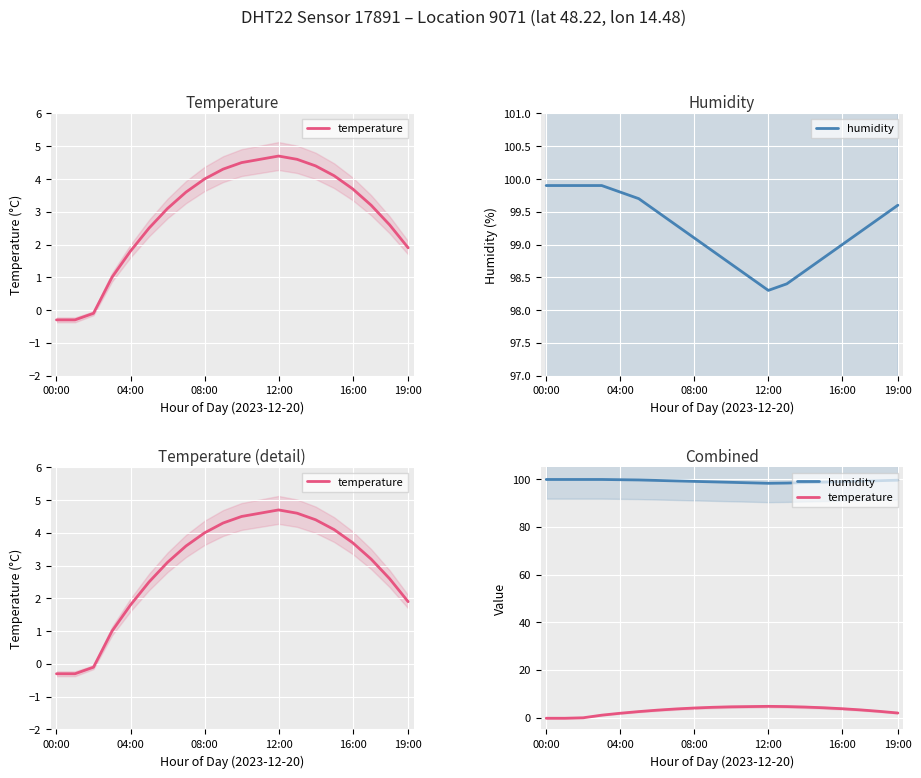

True or false: temperature has more than 0 points higher than both neighbors.

True